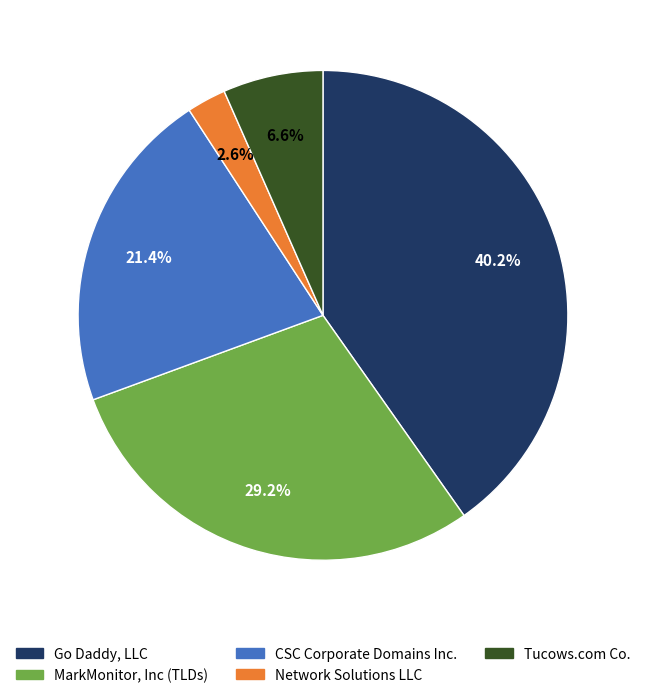

Approximately how many times larger is the value at Network Solutions LLC compared to MarkMonitor, Inc (TLDs)?

0.1